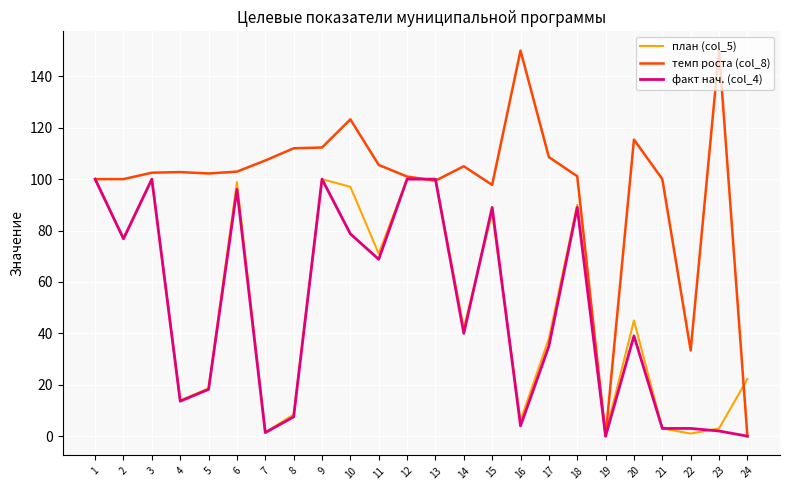

Read the факт нач. (col_4) value at 1.

100.0